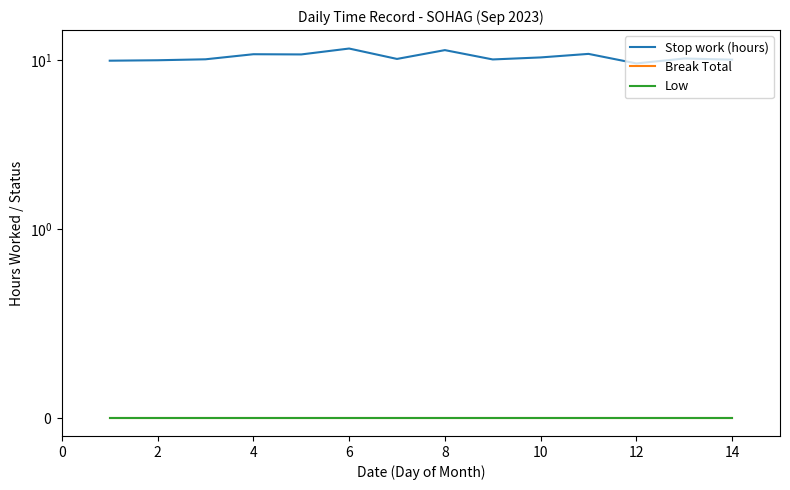

True or false: Low and Stop work (hours) intersect in this chart.

False